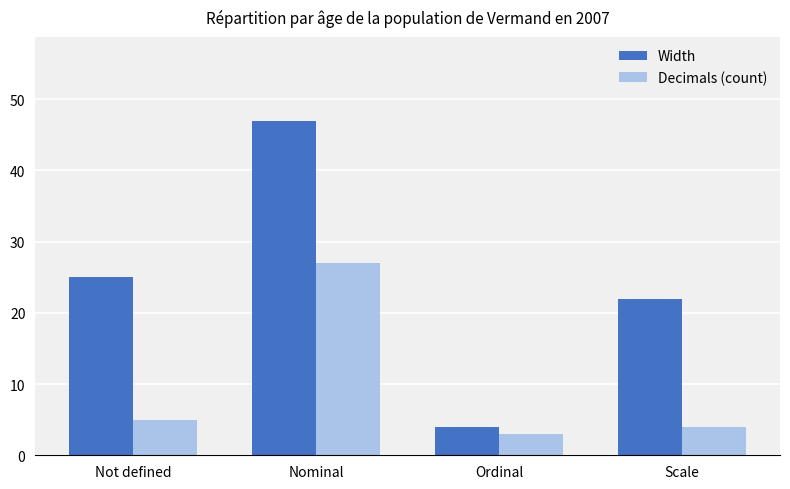

The value of Width at Ordinal is 6. True or false?

False